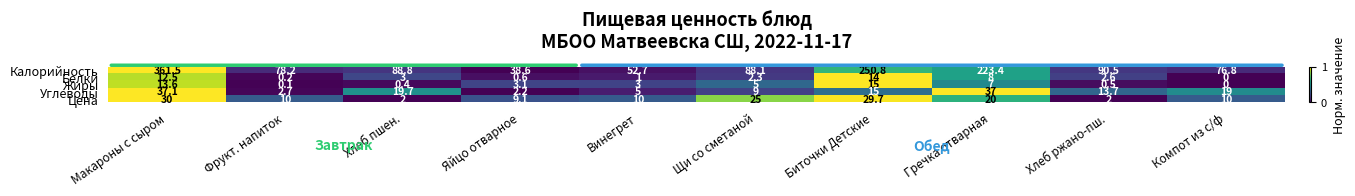

List the series in order of their peak value, highest first.

Калорийность, Углеводы, Цена, Жиры, Белки